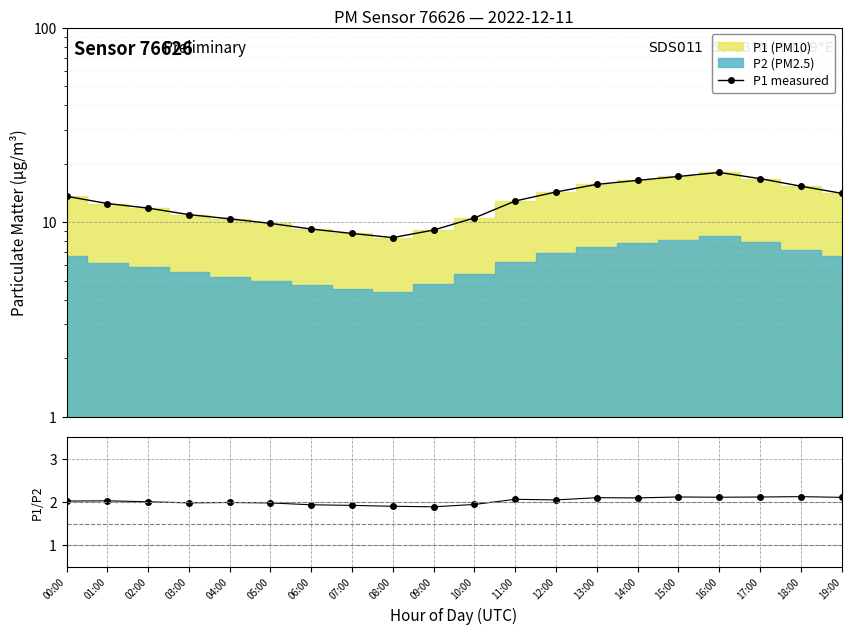

True or false: P1/P2 and P1 measured intersect in this chart.

False